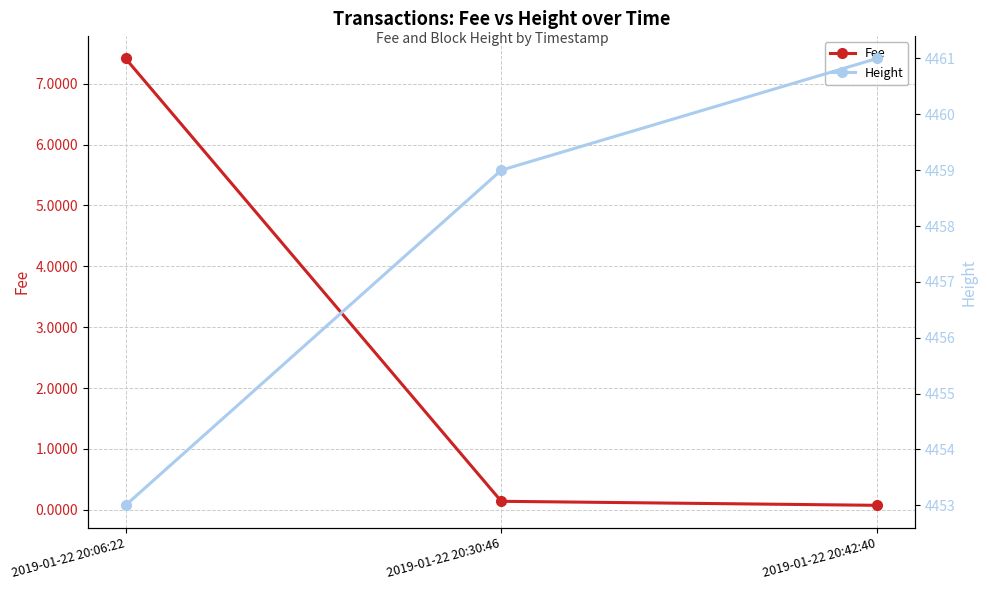

What value does the Height series have at 2019-01-22 20:42:40?

4461.0